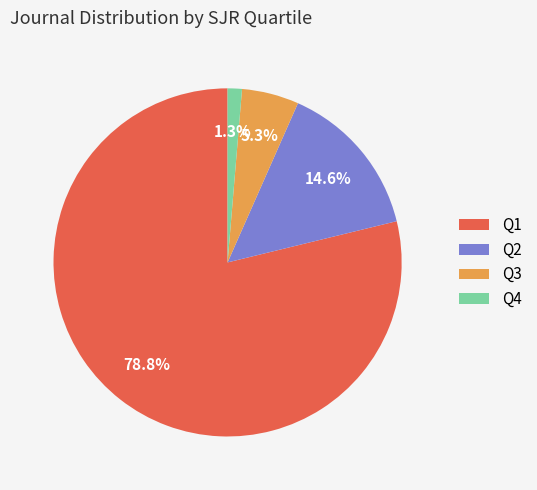

Combined, do Q3 and Q4 account for over 50%?

No